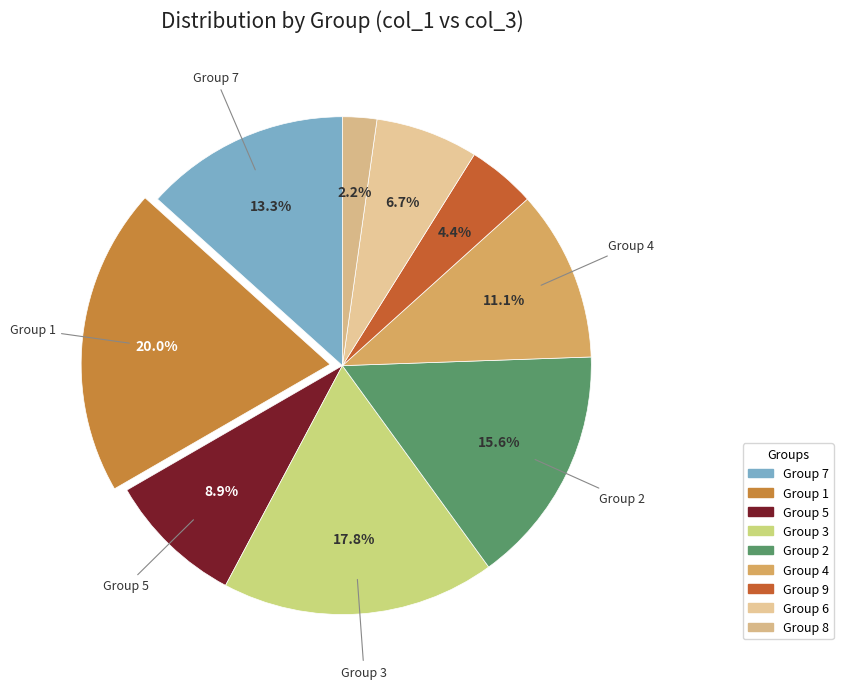

Count the number of slices in the pie.

9